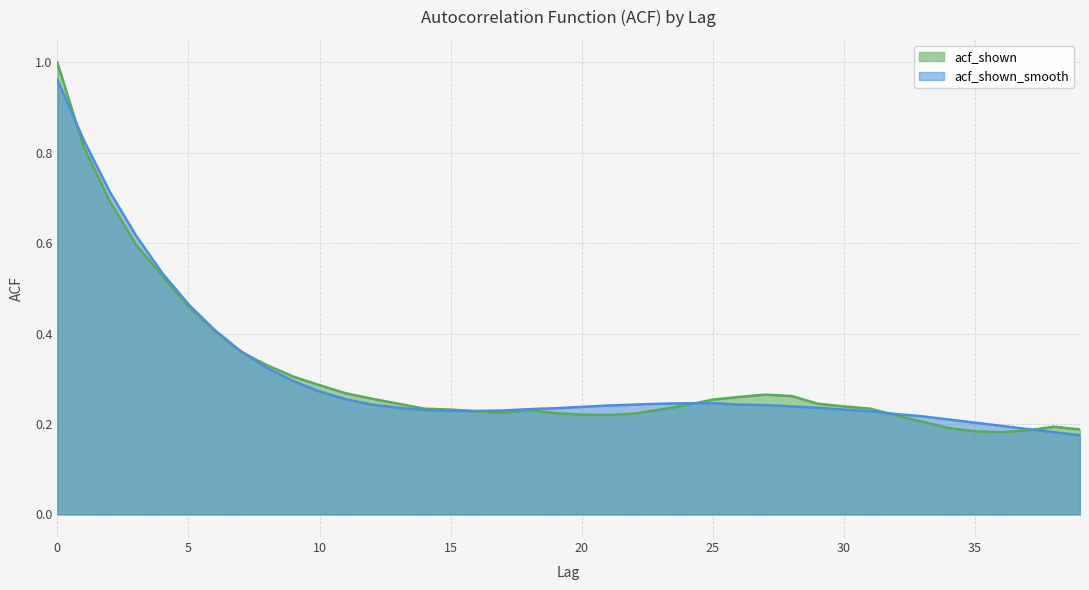

What is the sum of the acf_shown values at 30 and 36?

0.4